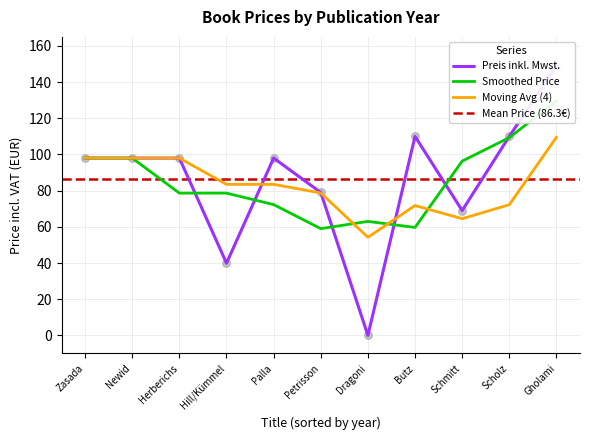

Is it true that Moving Avg (4) equals 29.3 at Herberichs?

False